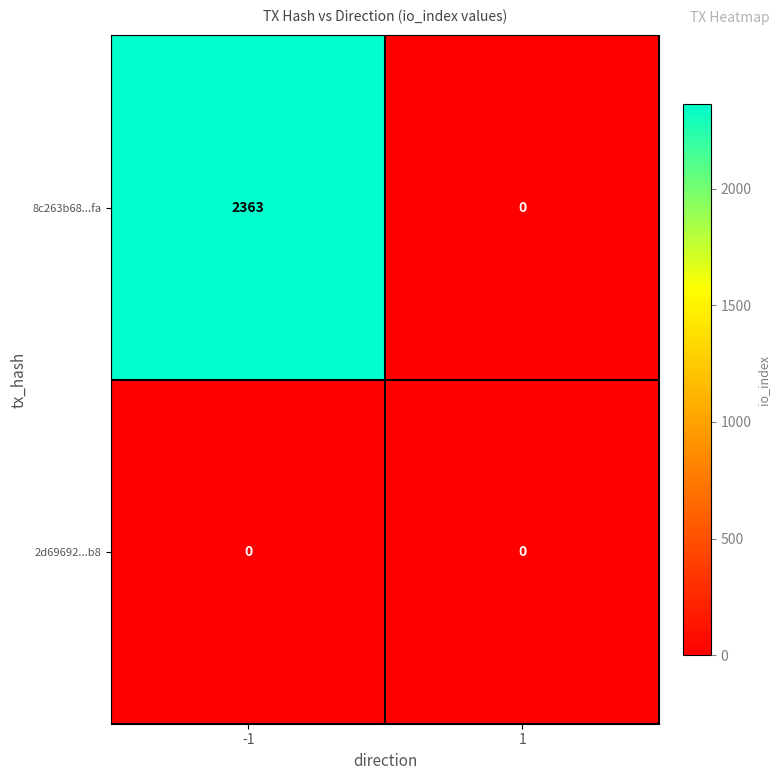

How many data points does each series have?

2